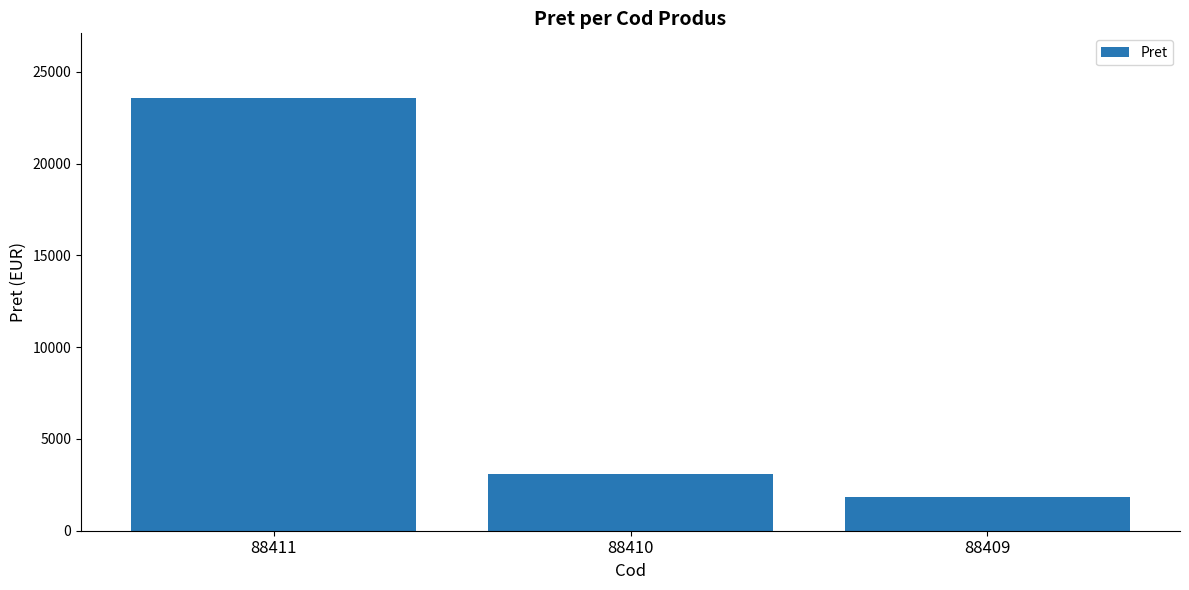

Count the number of categories in the chart.

3